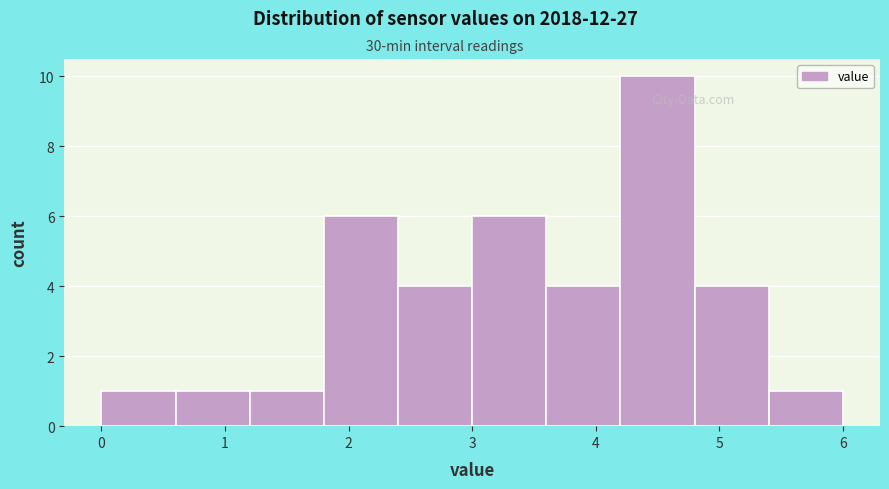

Reading left to right, transcribe this chart: for each bar, give the range it covers on the x-axis and its height. The values are not printed on the chart, so give them approximately, as read against the axis.

0.0 to 0.6: 1
0.6 to 1.2: 1
1.2 to 1.8: 1
1.8 to 2.4: 6
2.4 to 3.0: 4
3.0 to 3.6: 6
3.6 to 4.2: 4
4.2 to 4.8: 10
4.8 to 5.4: 4
5.4 to 6.0: 1